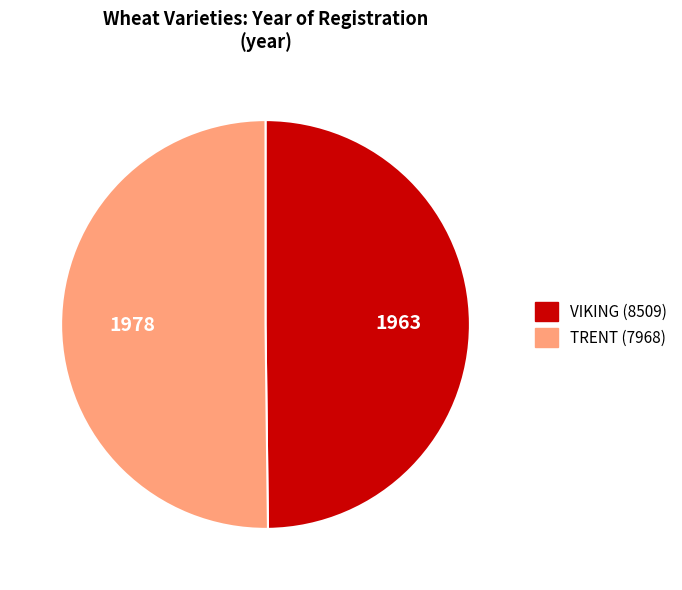

True or false: VIKING (8509) accounts for 43% of the total.

False